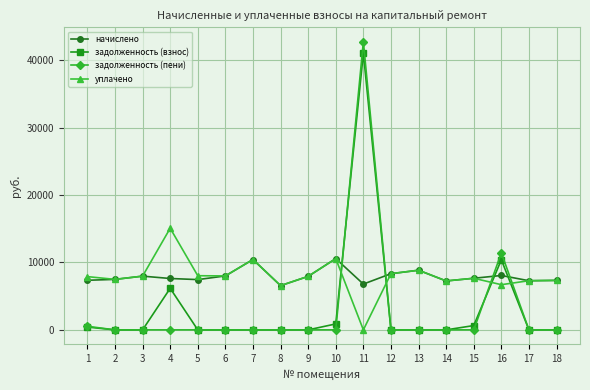

True or false: задолженность (пени) has more than 0 points higher than both neighbors.

True